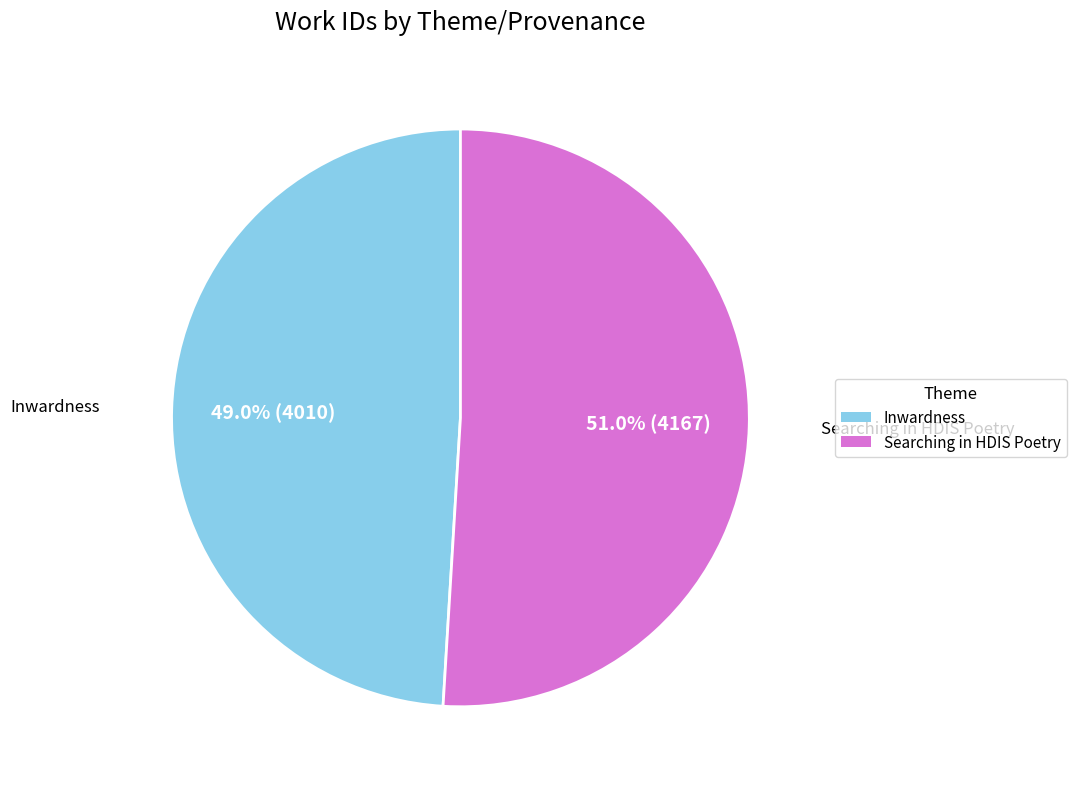

Which category has the biggest portion of the pie?

Searching in HDIS Poetry